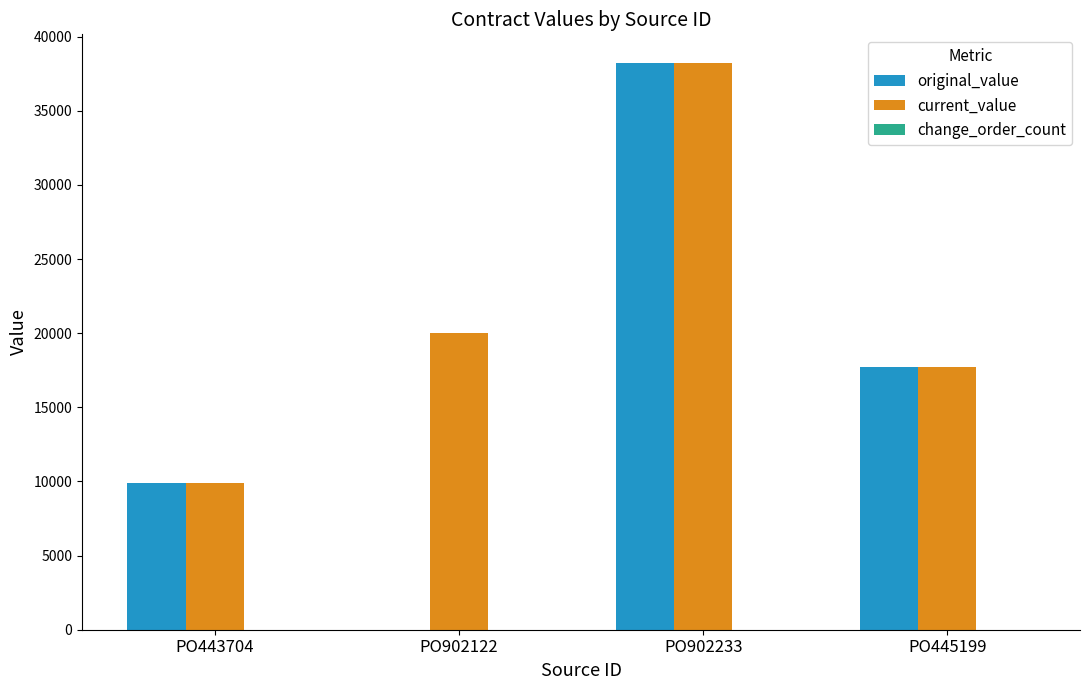

Which series has the largest total across all categories?

current_value